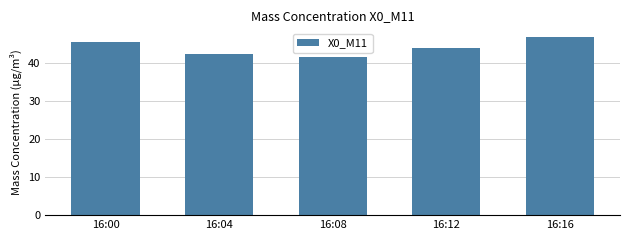

The value at 16:16 is 46.9. True or false?

True